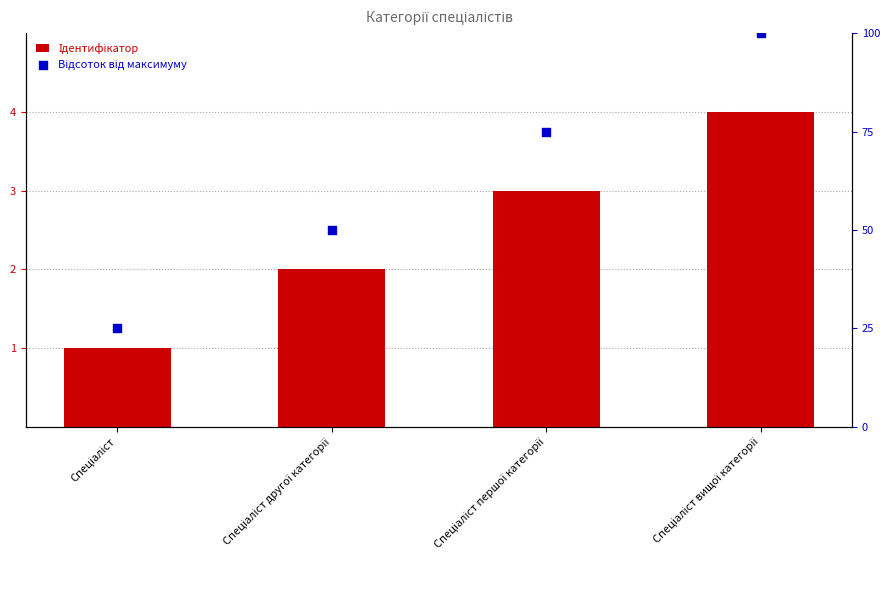

Which series has the widest spread of Y values?

Відсоток від максимуму